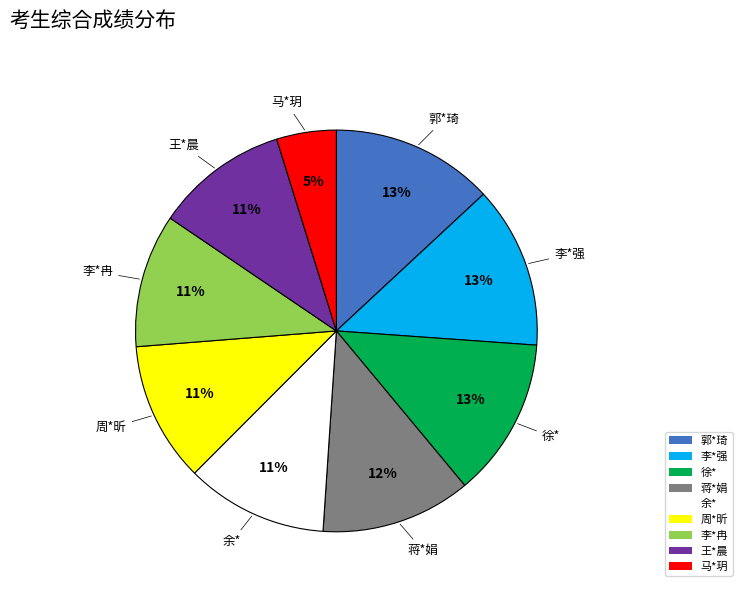

Does 李*冉 represent more than half of the total?

No